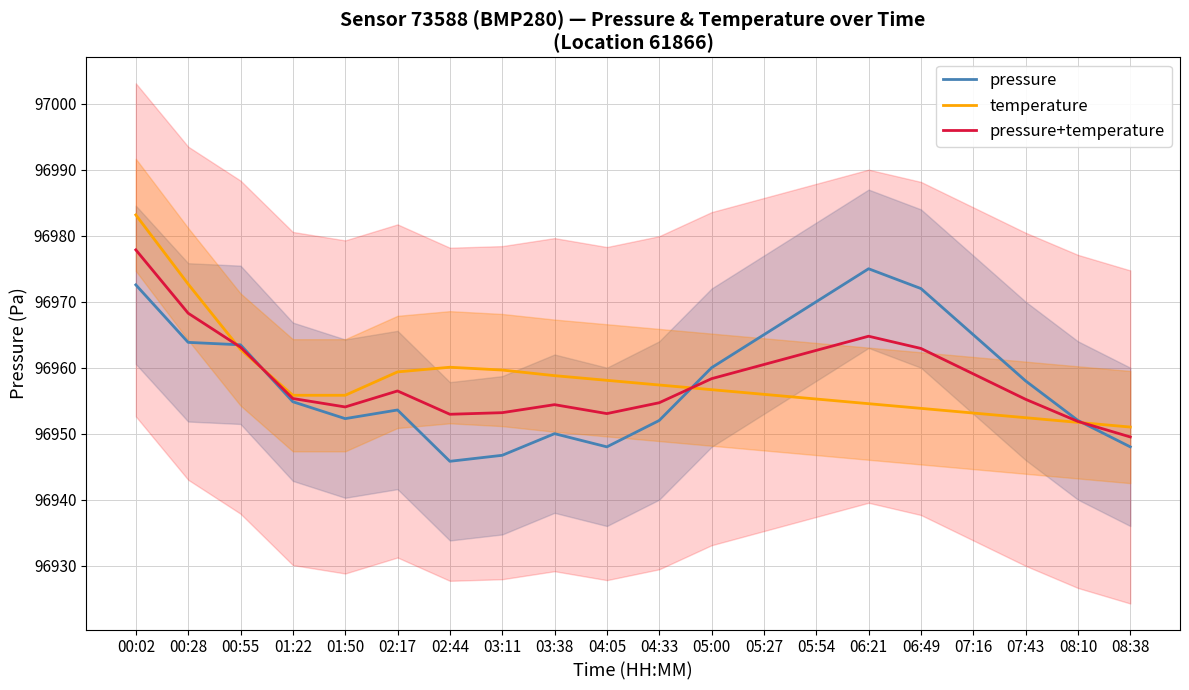

The temperature series shows 96954.5 at 06:21. True or false?

True